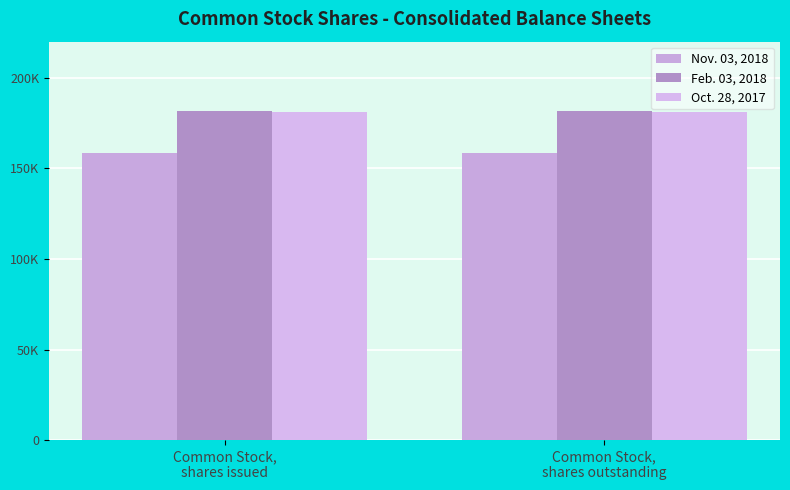

What is the average value of the Feb. 03, 2018 series?

181919